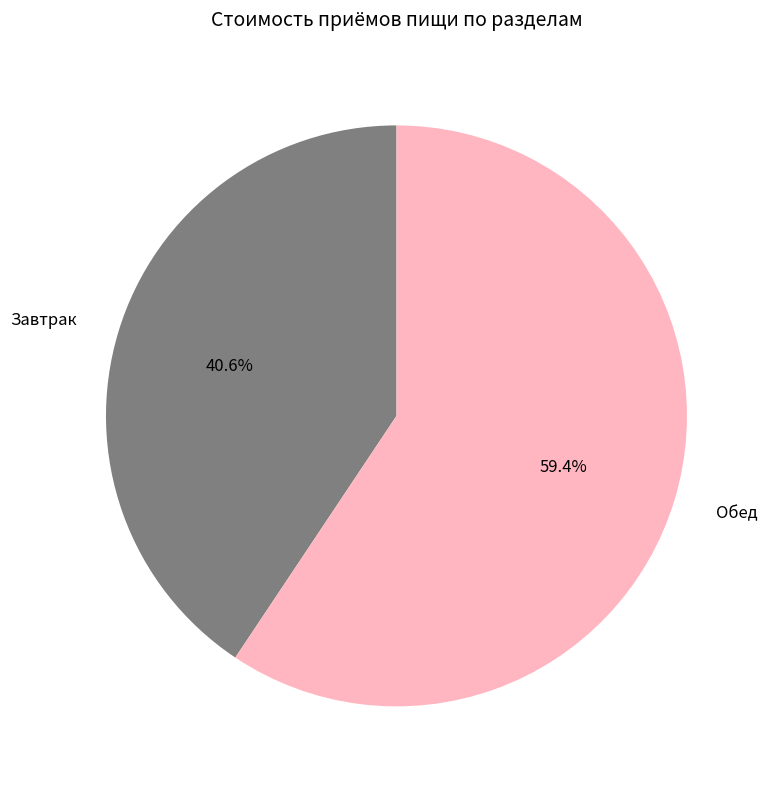

To the nearest percent, what is the difference between the largest and smallest slice percentages?

19%